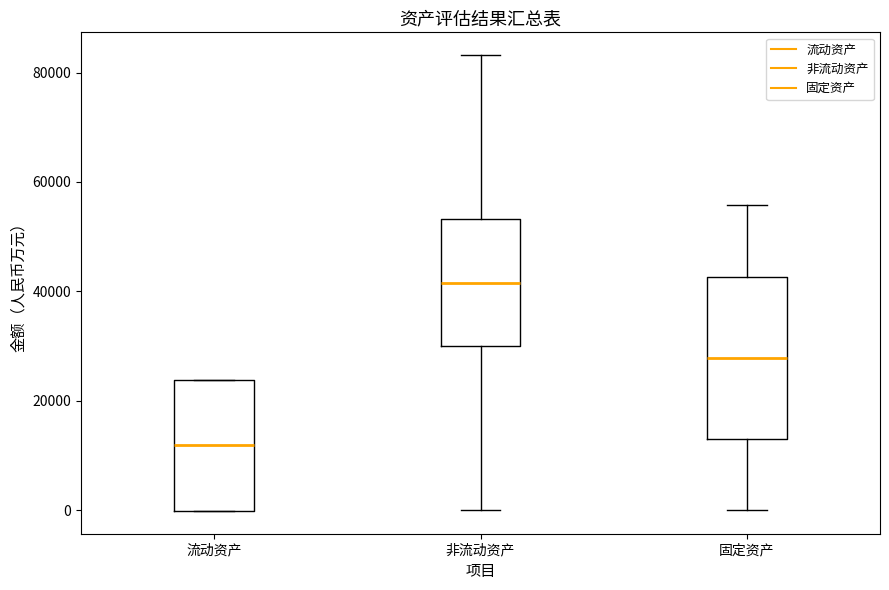

Reading left to right, transcribe this box plot: for each box, give where its median line is, the range the box spans, and where its two whiskers end, as read against the y-axis. The values are not printed on the chart, so give them approximately, as read against the axis.

流动资产: median 12000, box 0 to 24000, whiskers 0 to 24000
非流动资产: median 42000, box 30000 to 54000, whiskers 0 to 84000
固定资产: median 28000, box 14000 to 42000, whiskers 0 to 56000